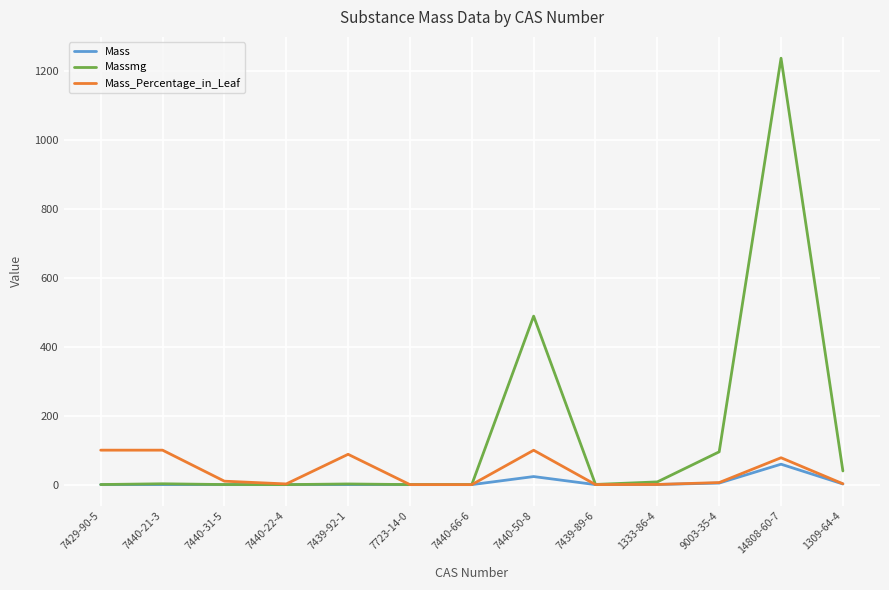

Is the value of Mass at 7440-31-5 greater than the value of Massmg at 14808-60-7?

No